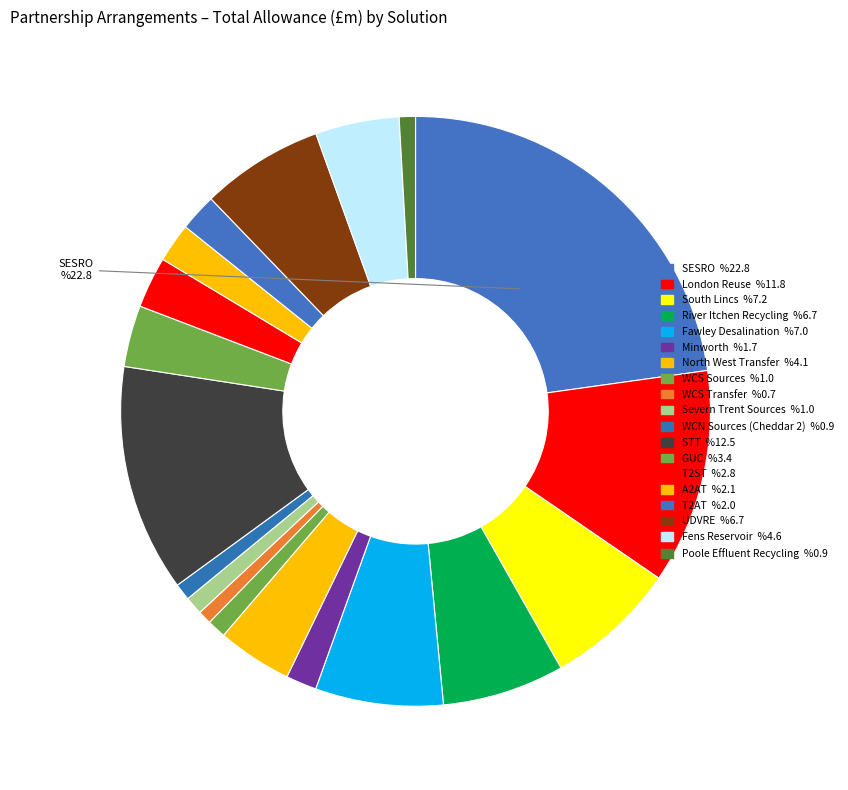

Which slice is the largest?

SESRO